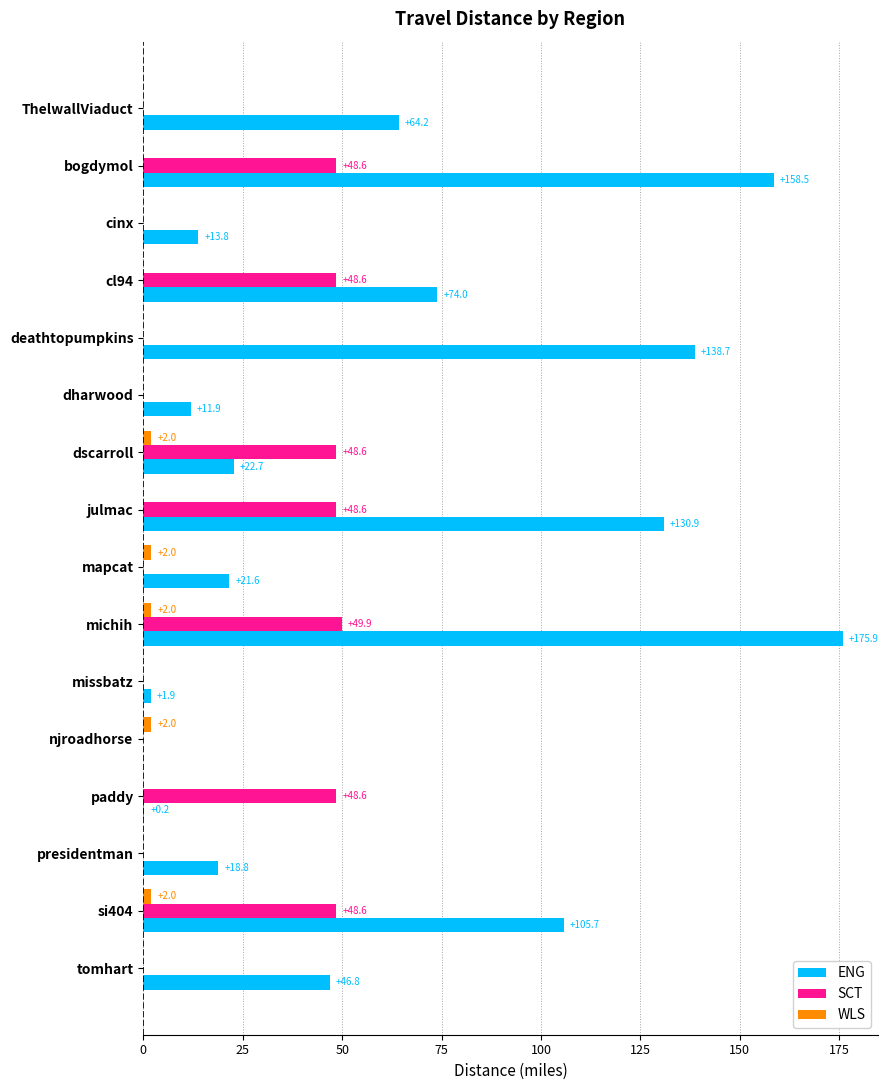

Is it true that SCT equals -26.1 at presidentman?

False